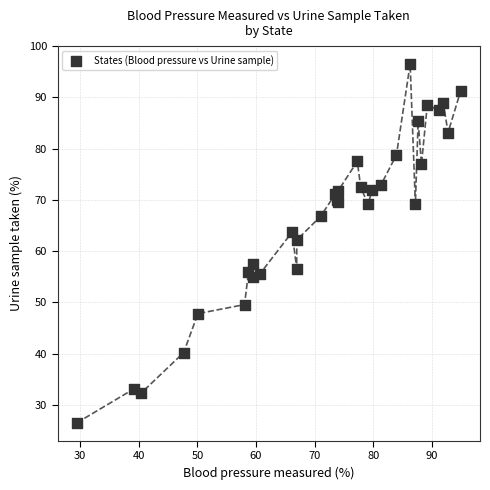

What Y value in the scatter plot is closest to 61?

62.2